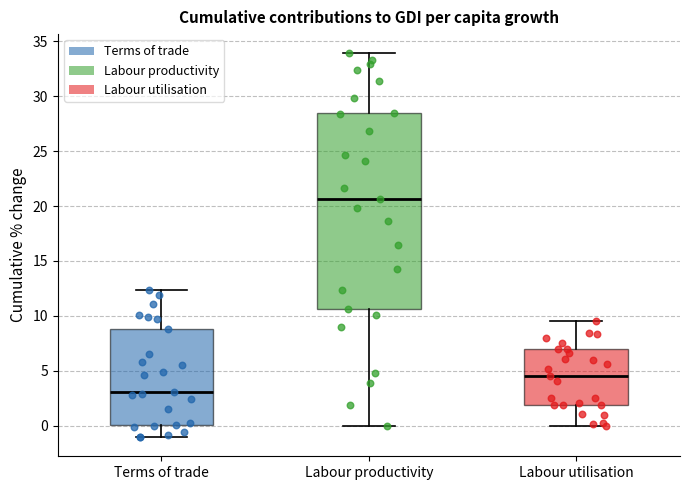

Which box has the highest median line?

Labour productivity